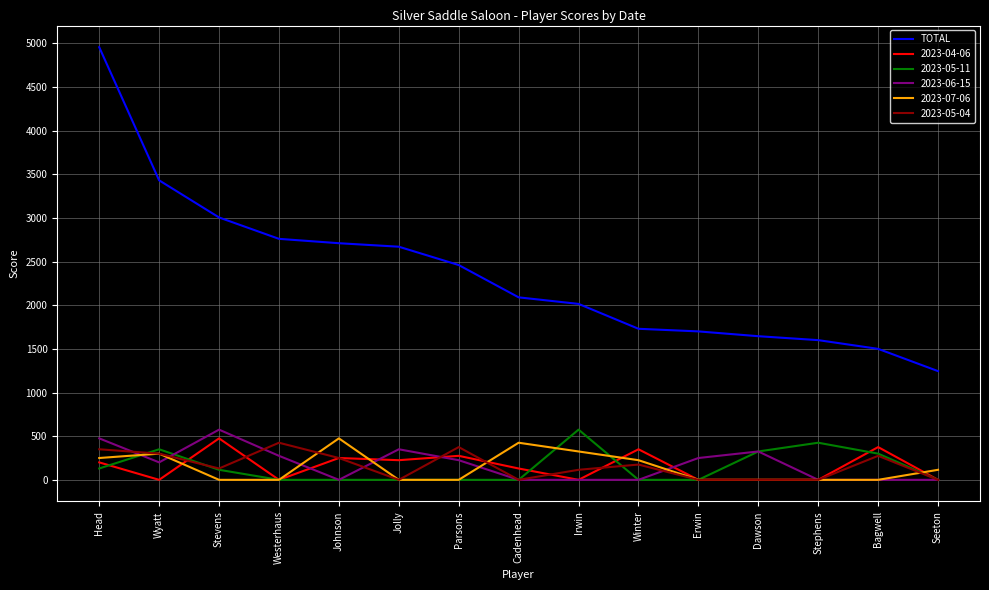

Which series has the largest range (max minus min)?

TOTAL